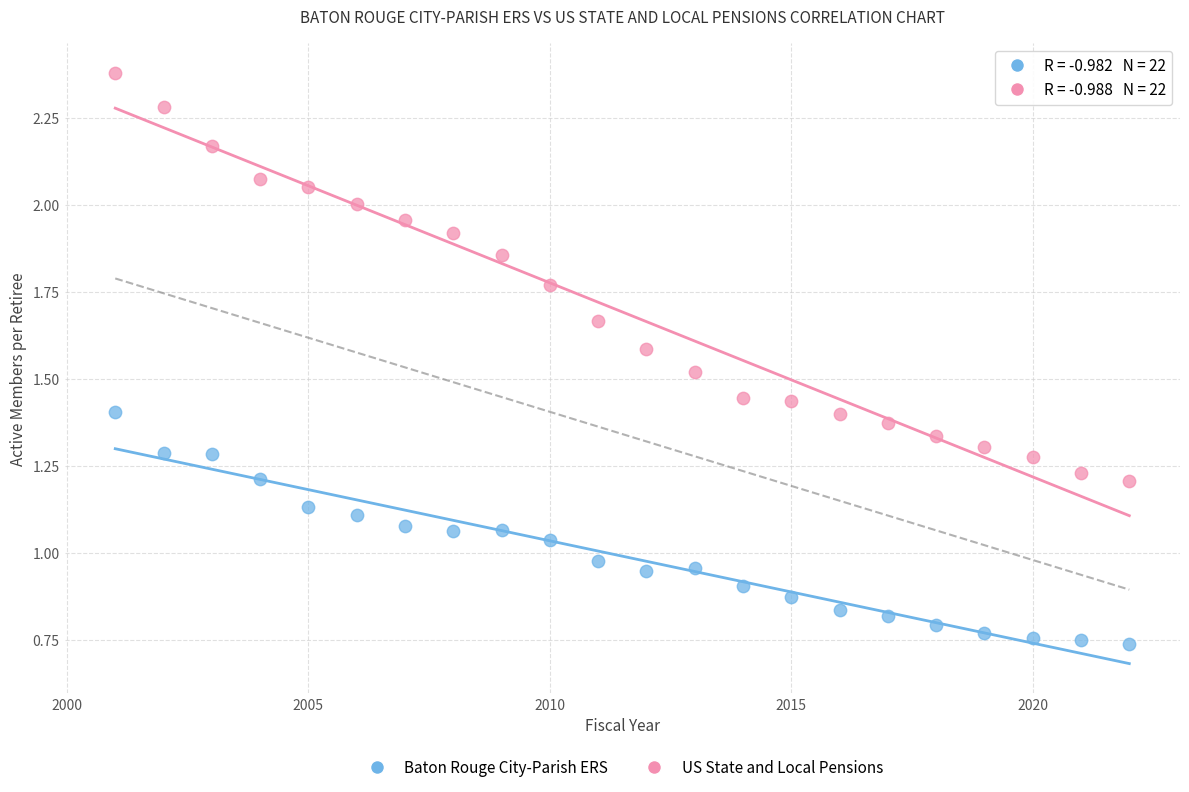

Which series reaches the maximum Y coordinate?

US State and Local Pensions